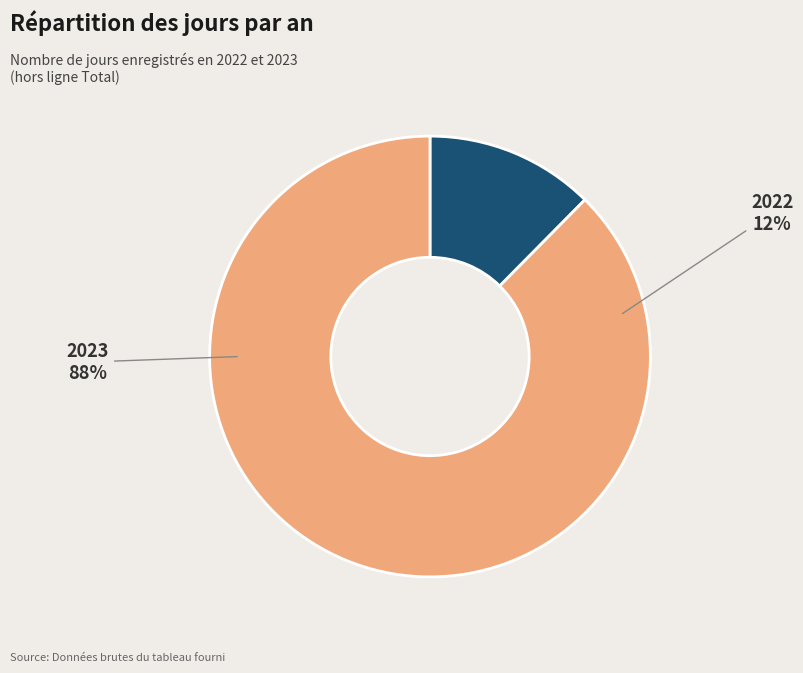

What is the smallest slice in the pie chart?

2022